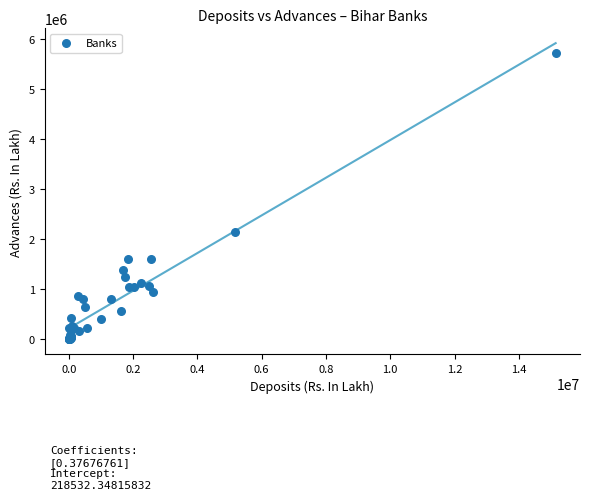

What Y value in the scatter plot is closest to 2862633?

2144463